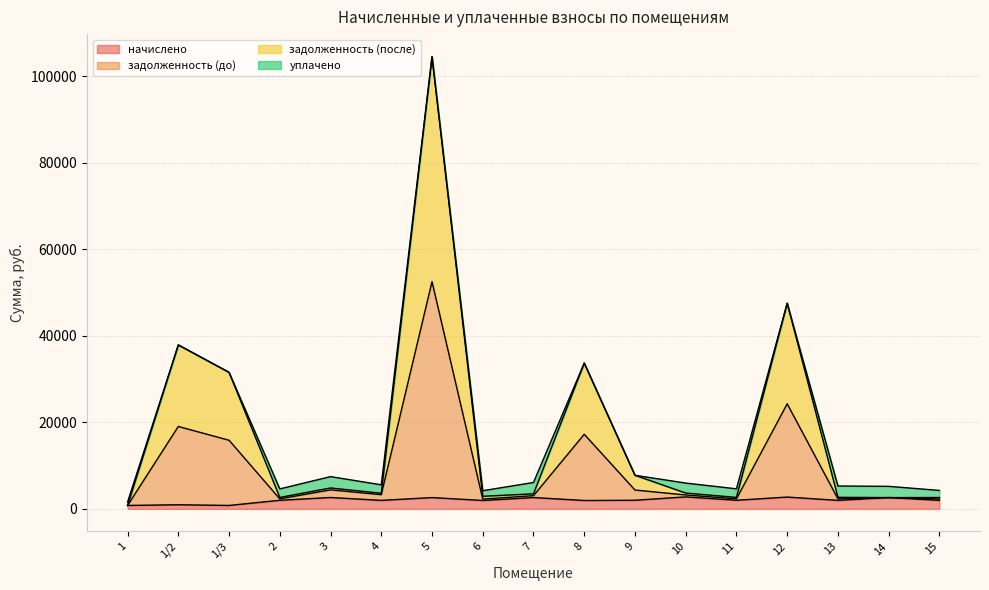

What is the difference between the начислено values at 4 and 14?

642.4